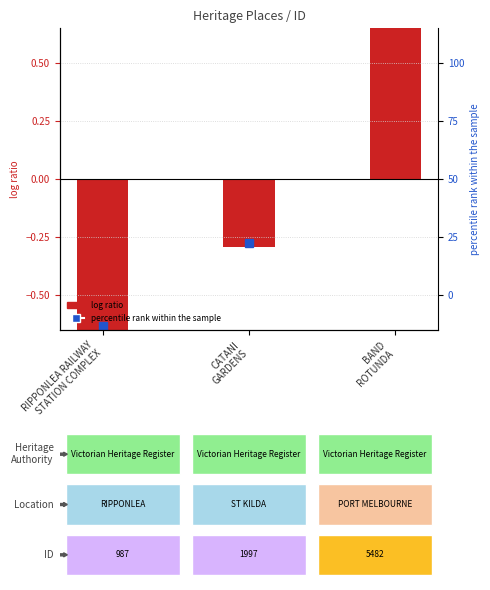

What is the label of the 3rd bar from the right?

RIPPONLEA RAILWAY
STATION COMPLEX